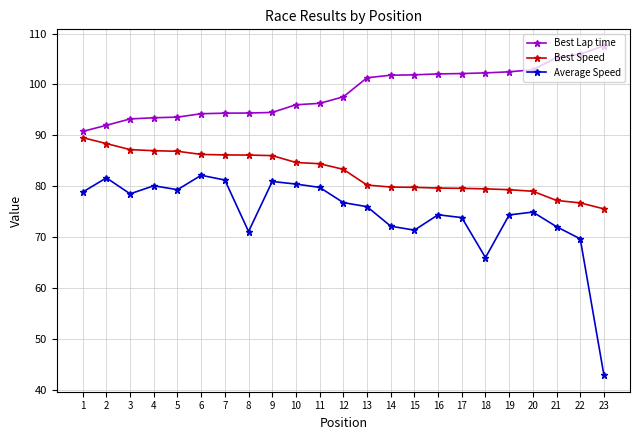

What are all the series names shown in the legend?

Best Lap time, Best Speed, Average Speed